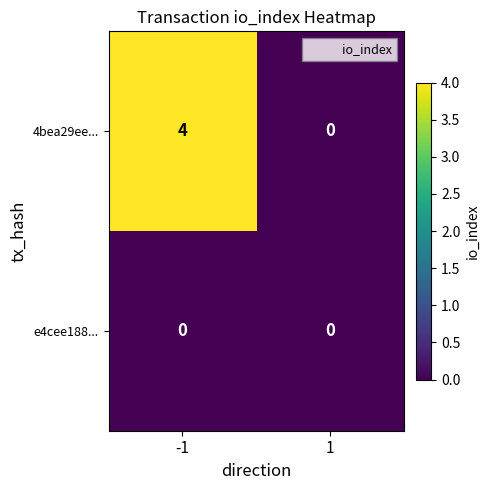

How many categories are shown in the chart?

2